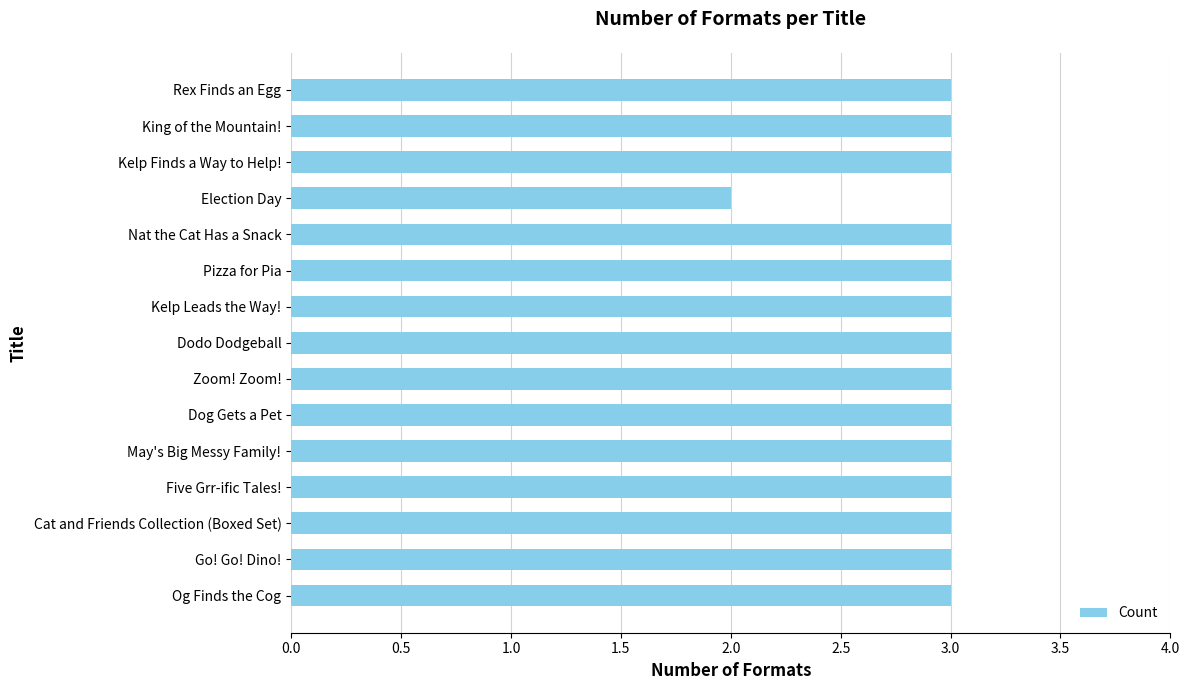

How many values are between 3 and 4?

14